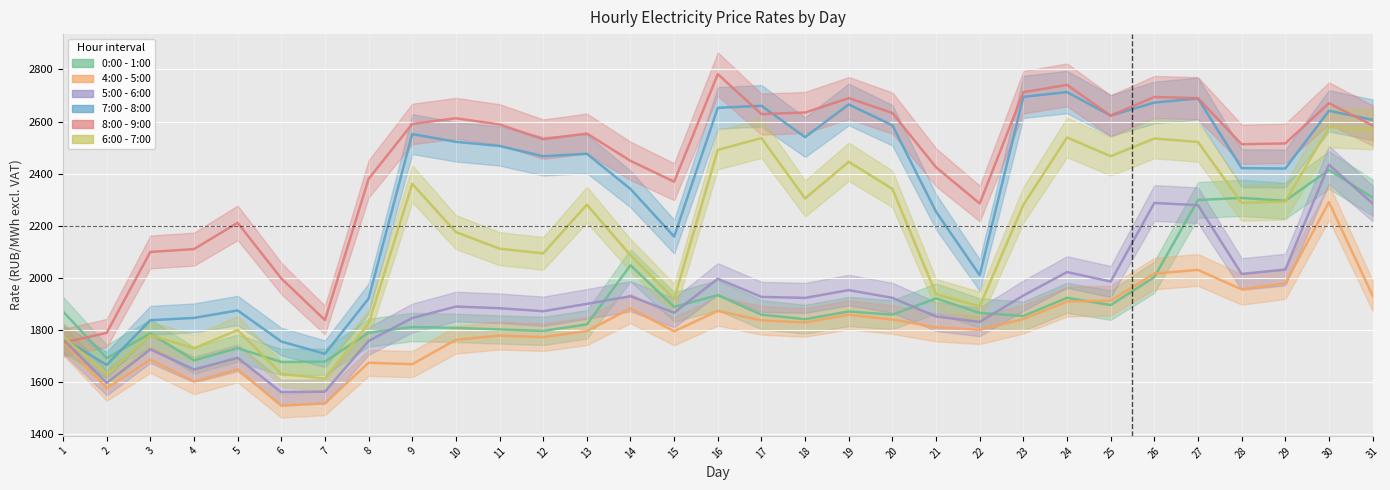

After their last crossing, which series has the higher values: 4:00 - 5:00 or 0:00 - 1:00?

0:00 - 1:00